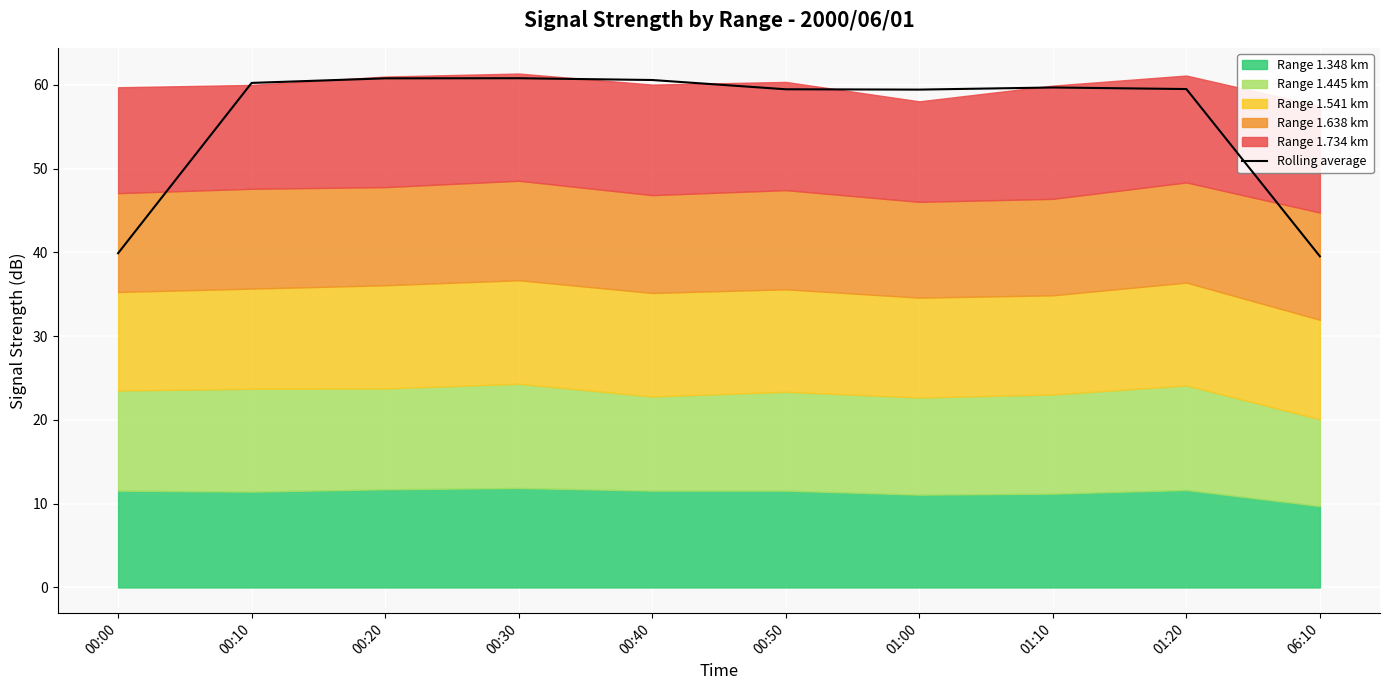

What is the ratio of the value at 00:00 to the value at 00:50?

0.7